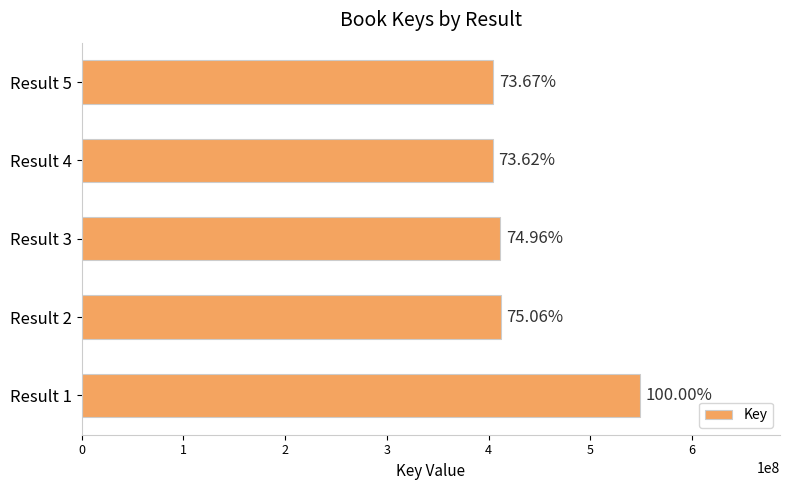

Does the chart contain any negative values?

No